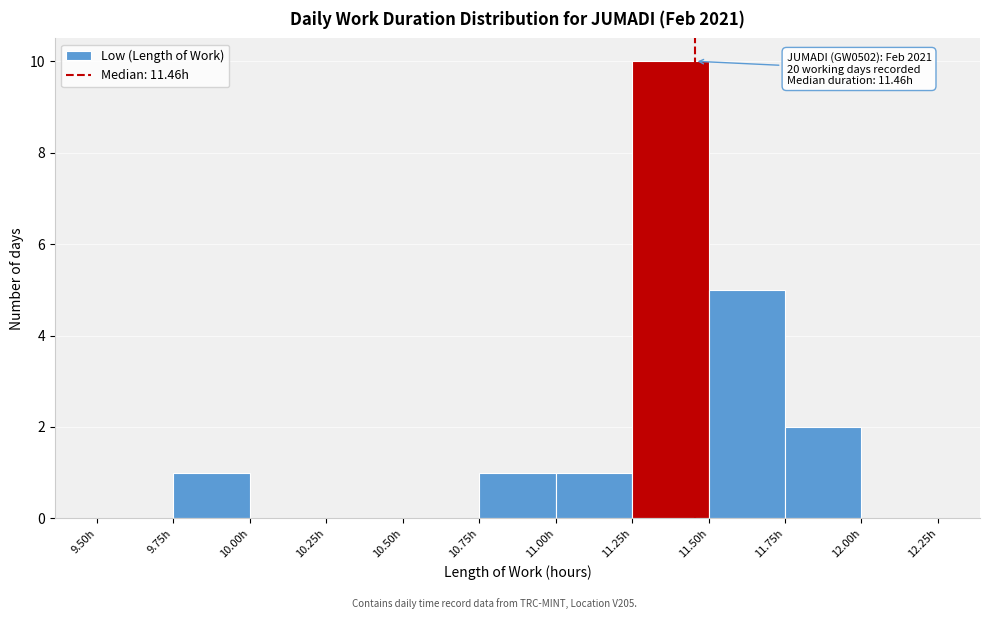

Which range on the x-axis has the tallest bar?

11.25 to 11.50